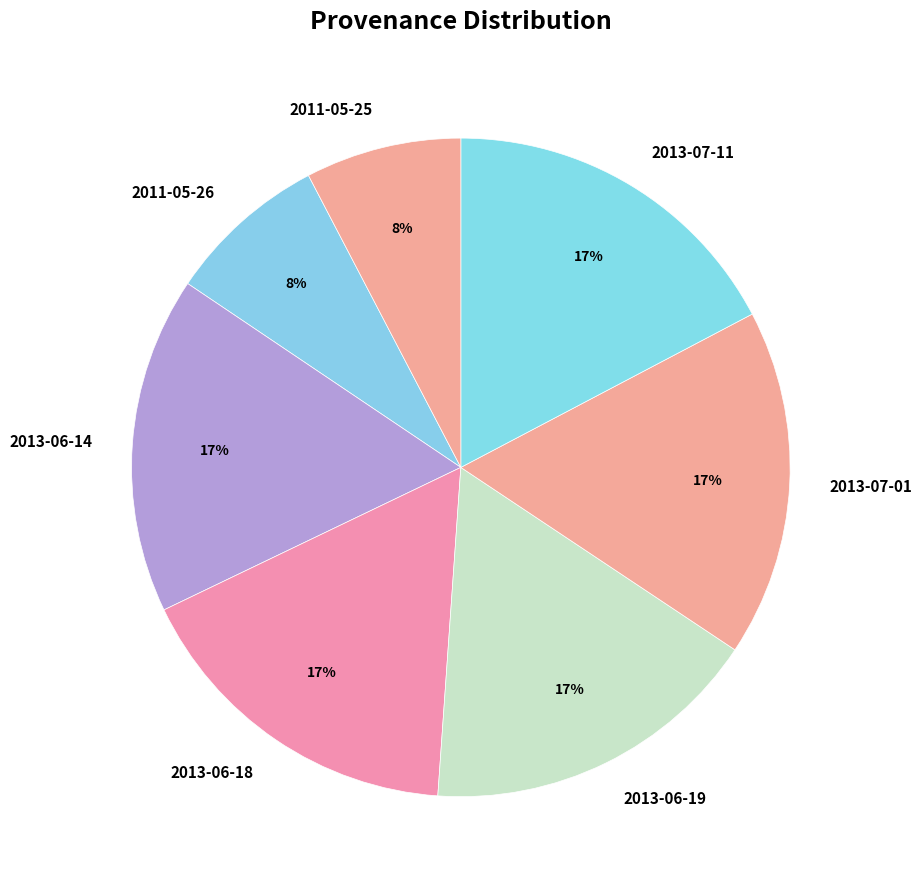

To the nearest percent, what portion does 2013-07-11 represent?

17%